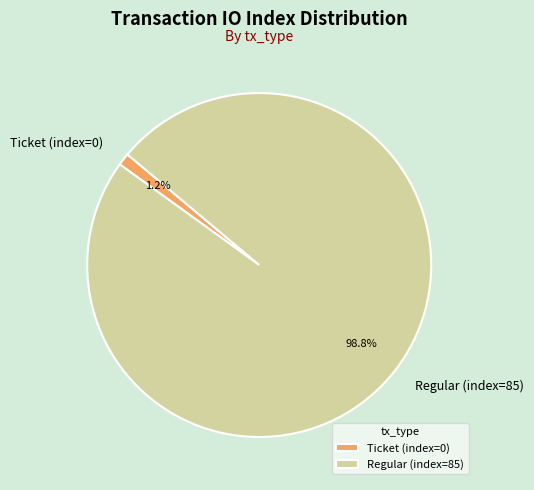

What is the majority slice?

Regular (index=85)